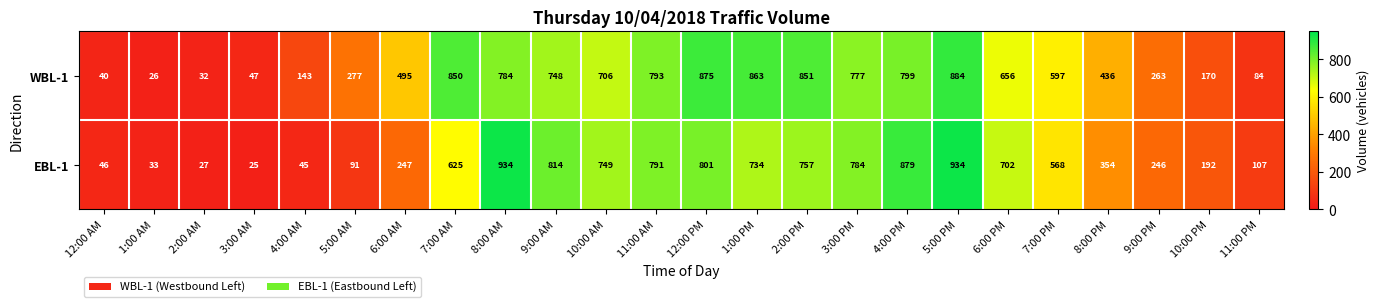

What is the difference between the maximum and minimum values in the WBL-1 series?

858